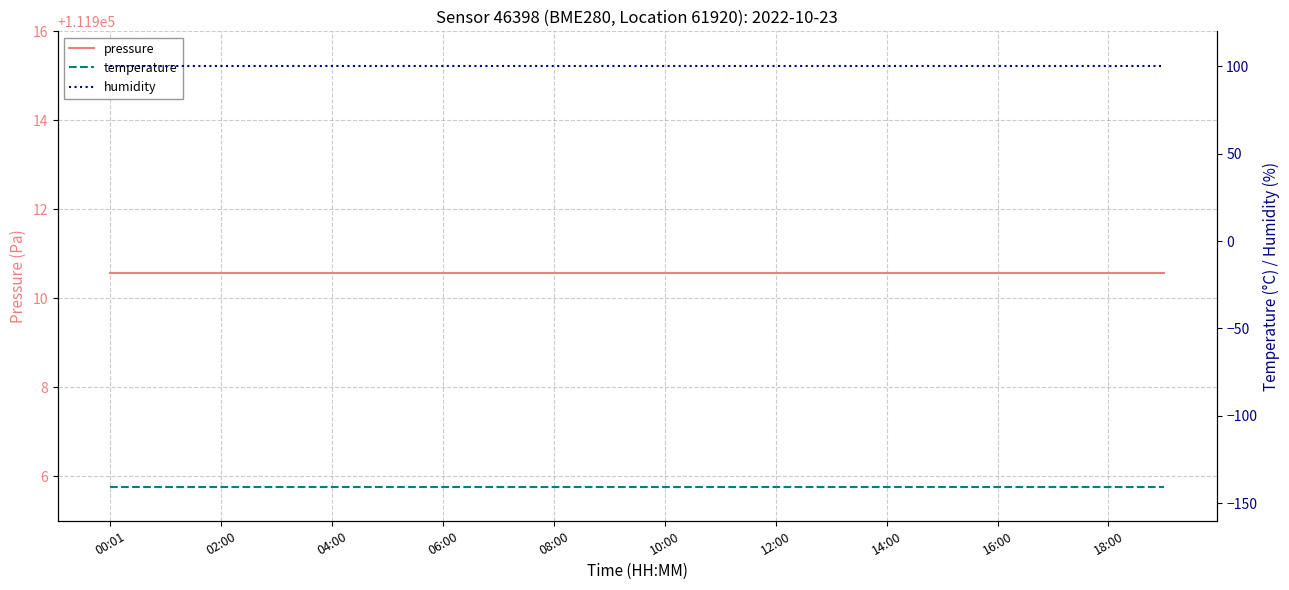

At which label does pressure reach its minimum?

00:01